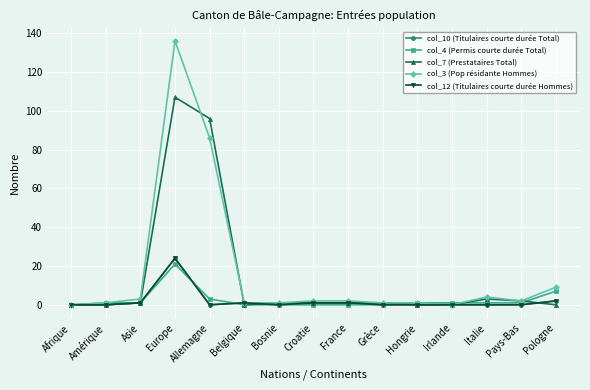

What is the maximum value shown in the chart?

136